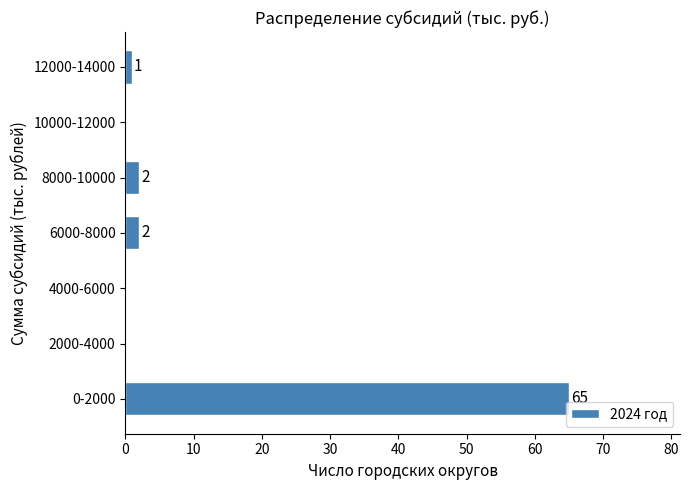

Reading top to bottom, extract all data points from this chart.

12000-14000=1	10000-12000=0	8000-10000=2	6000-8000=2	4000-6000=0	2000-4000=0	0-2000=65